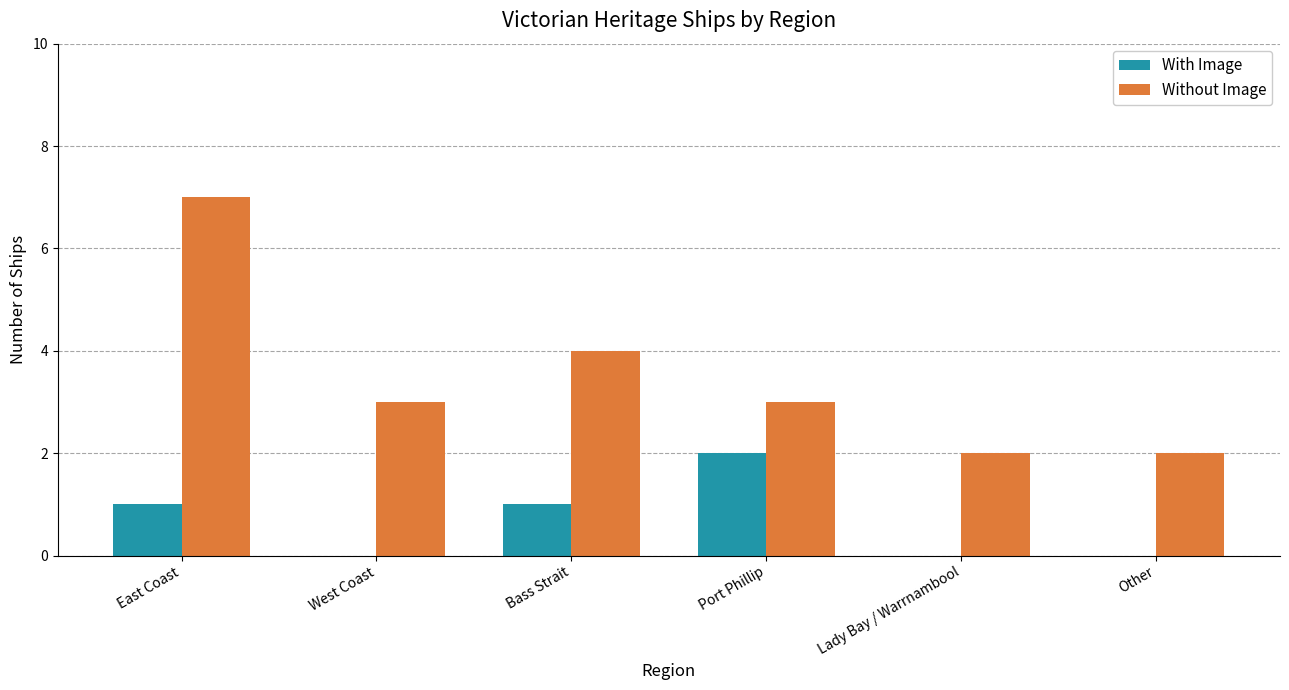

What is the highest value of the Without Image series?

7